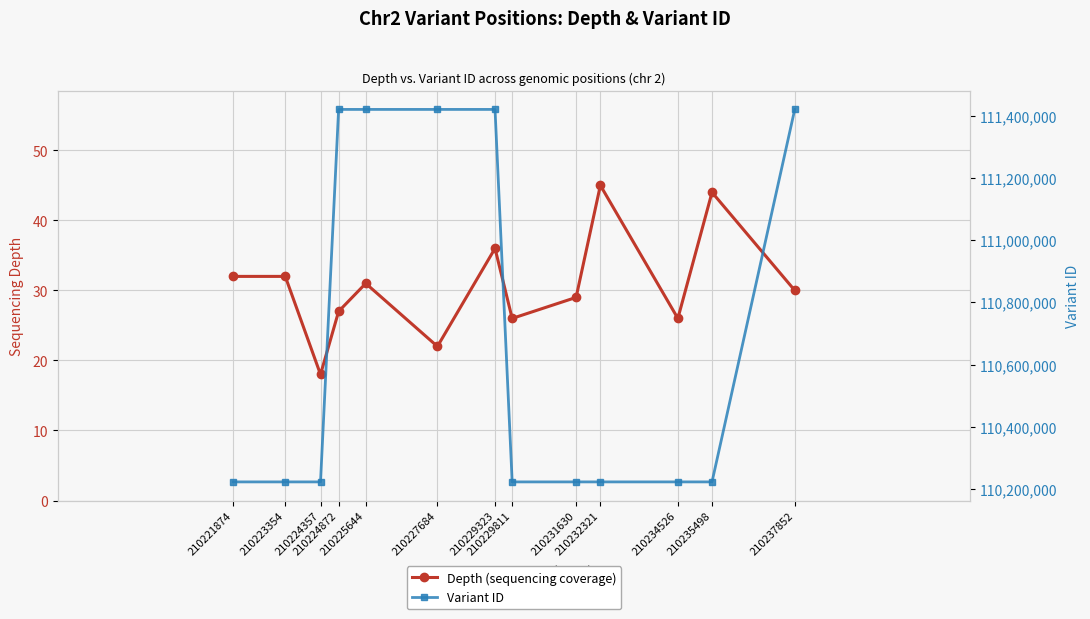

At which category does Depth (sequencing coverage) reach its first local peak?

210225644